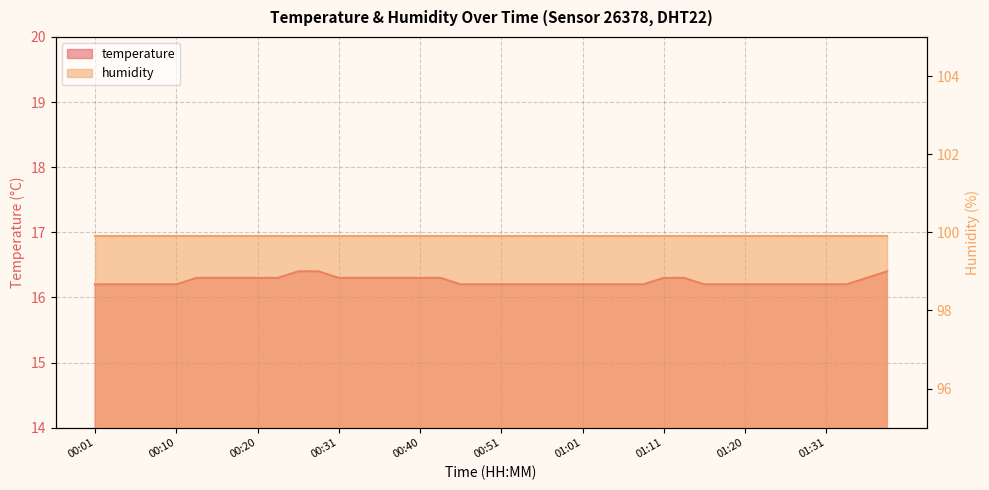

What is the value of the 15th point from the left?

16.3